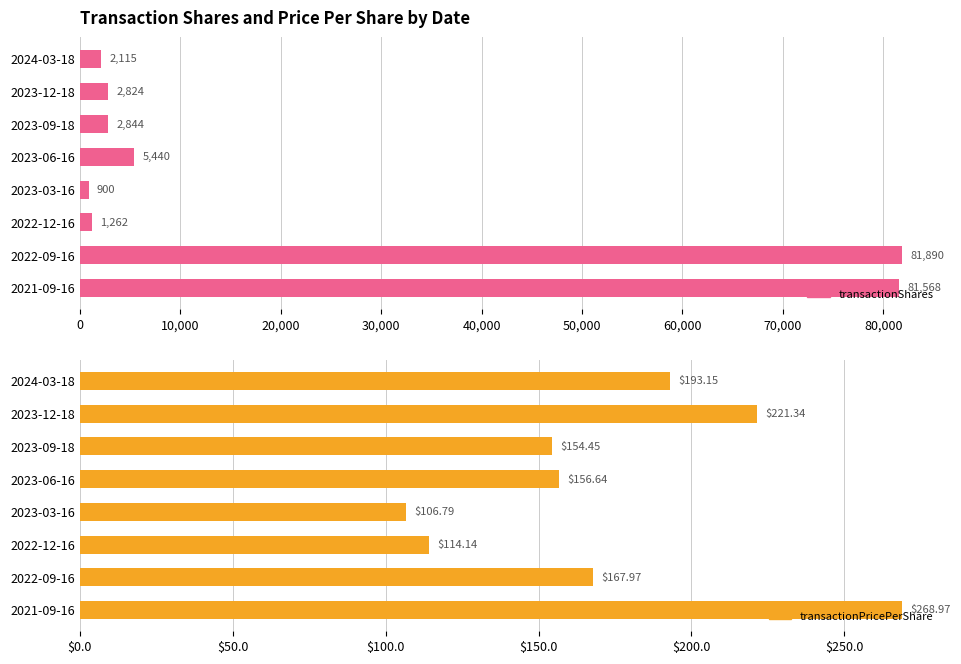

What position from the left is 2023-12-18?

2